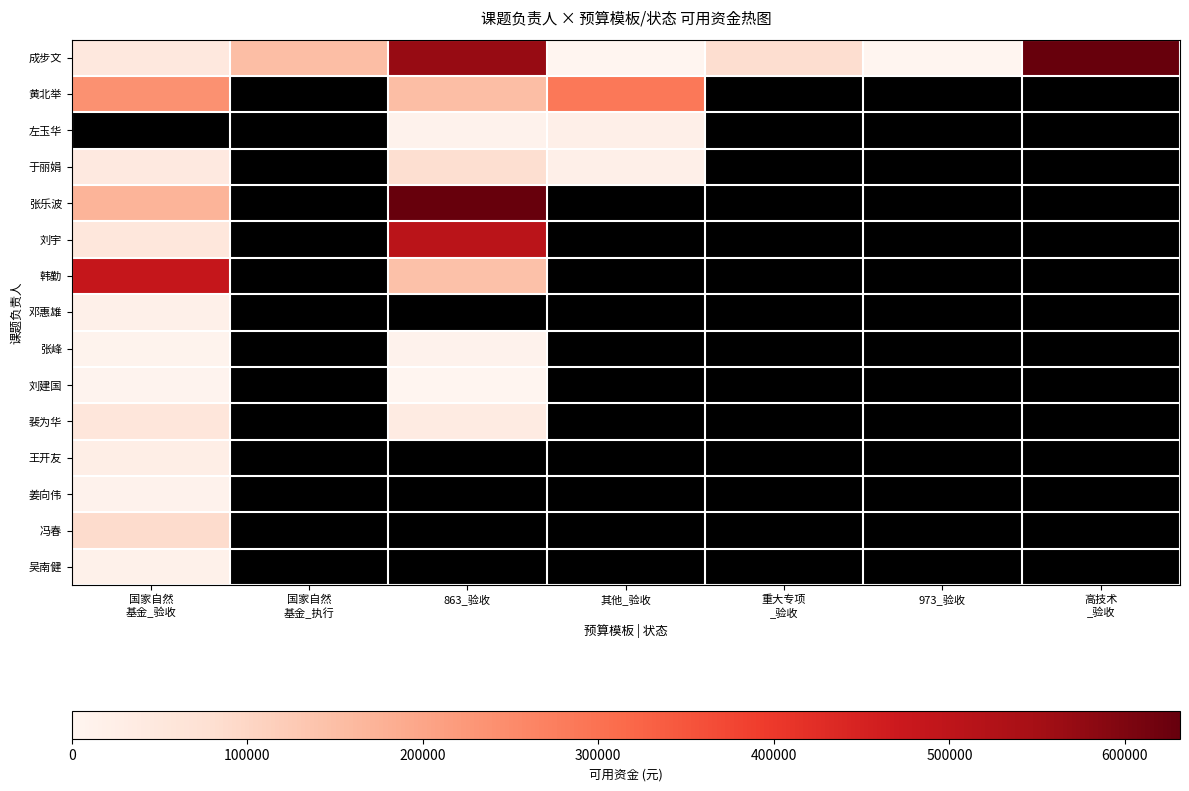

How many distinct data groups are displayed?

15